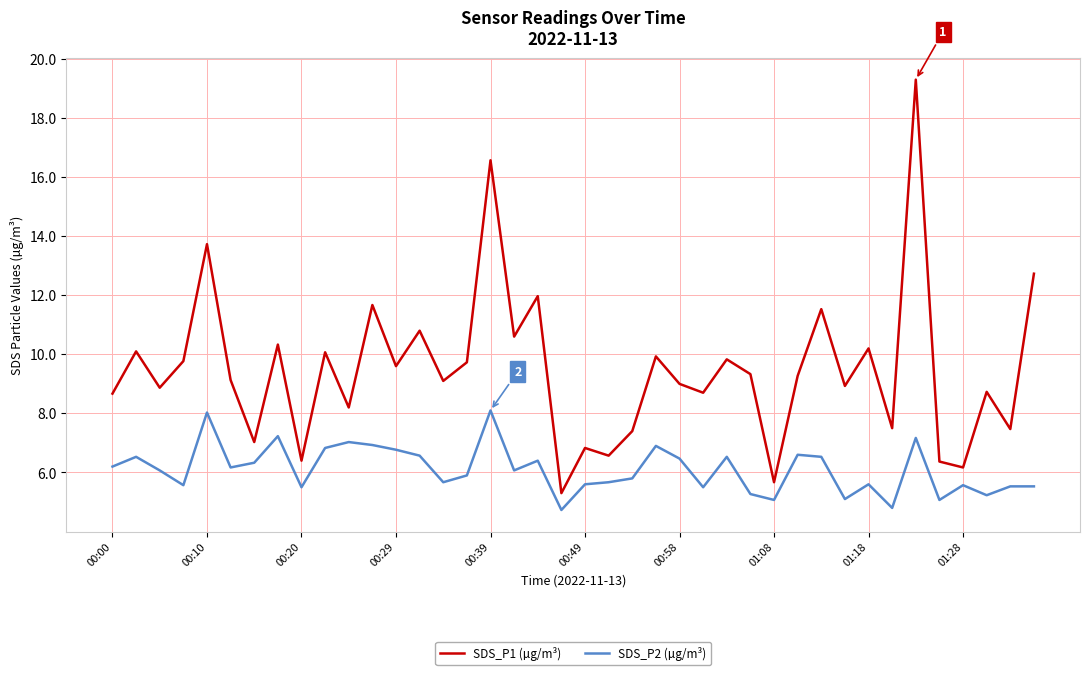

List the series in order of their peak value, lowest first.

SDS_P2 (µg/m³), SDS_P1 (µg/m³)